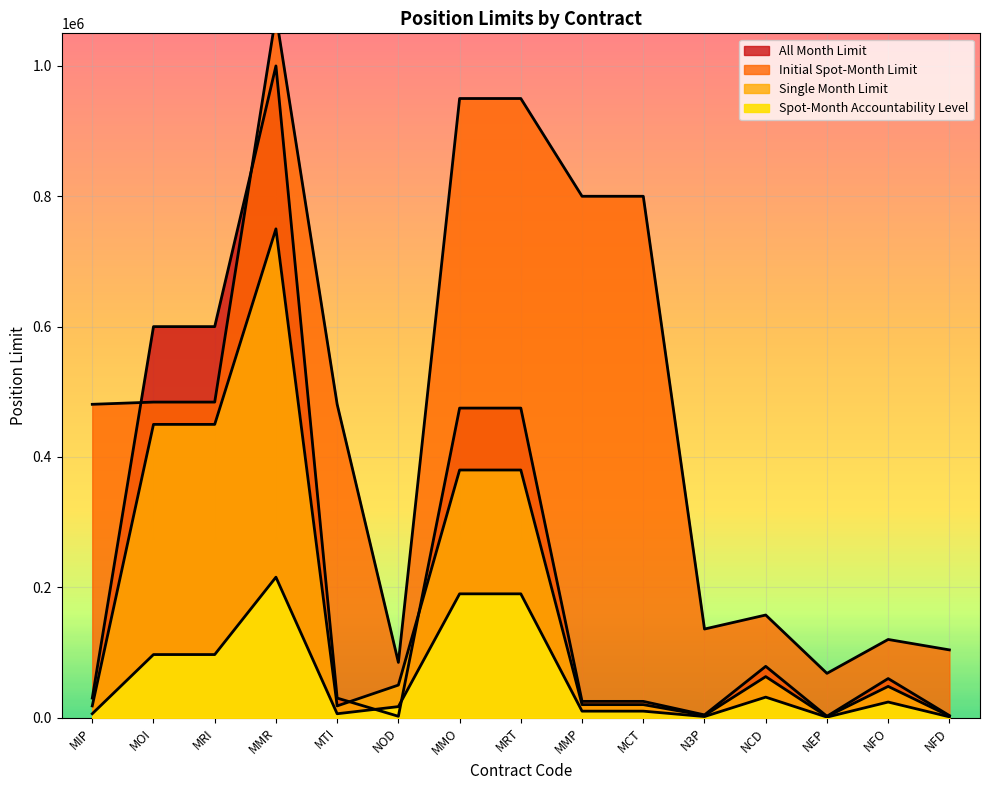

What is the value of the Spot-Month Accountability Level point at the 3rd from the left?

96840